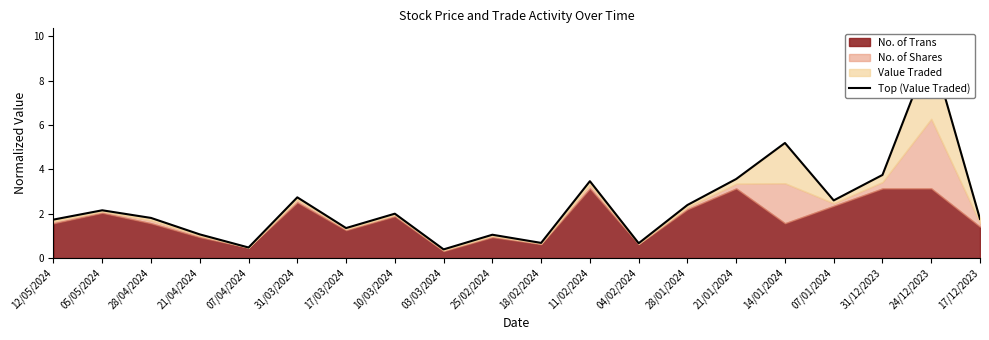

Rank the categories by value from highest to lowest.

24/12/2023, 14/01/2024, 31/12/2023, 21/01/2024, 11/02/2024, 31/03/2024, 07/01/2024, 28/01/2024, 05/05/2024, 10/03/2024, 28/04/2024, 17/12/2023, 12/05/2024, 17/03/2024, 21/04/2024, 25/02/2024, 18/02/2024, 04/02/2024, 07/04/2024, 03/03/2024